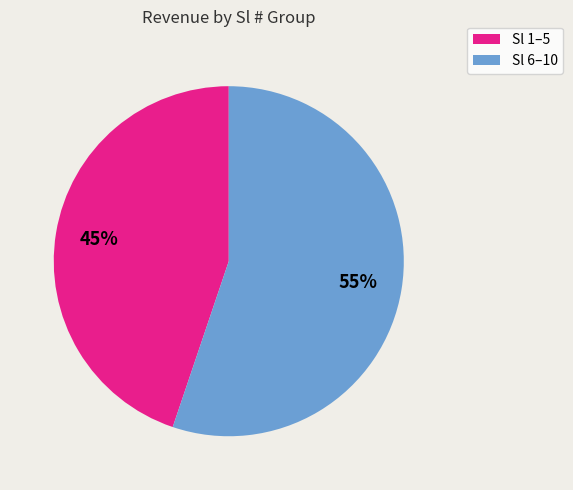

Is there a majority slice in this chart?

Yes